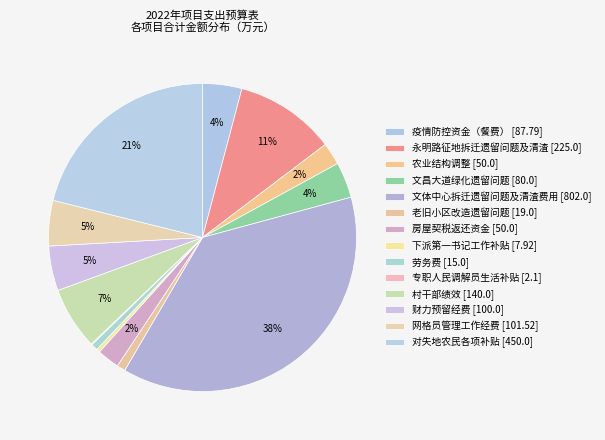

Is it true that 疫情防控资金（餐费） is 4% of the pie?

True